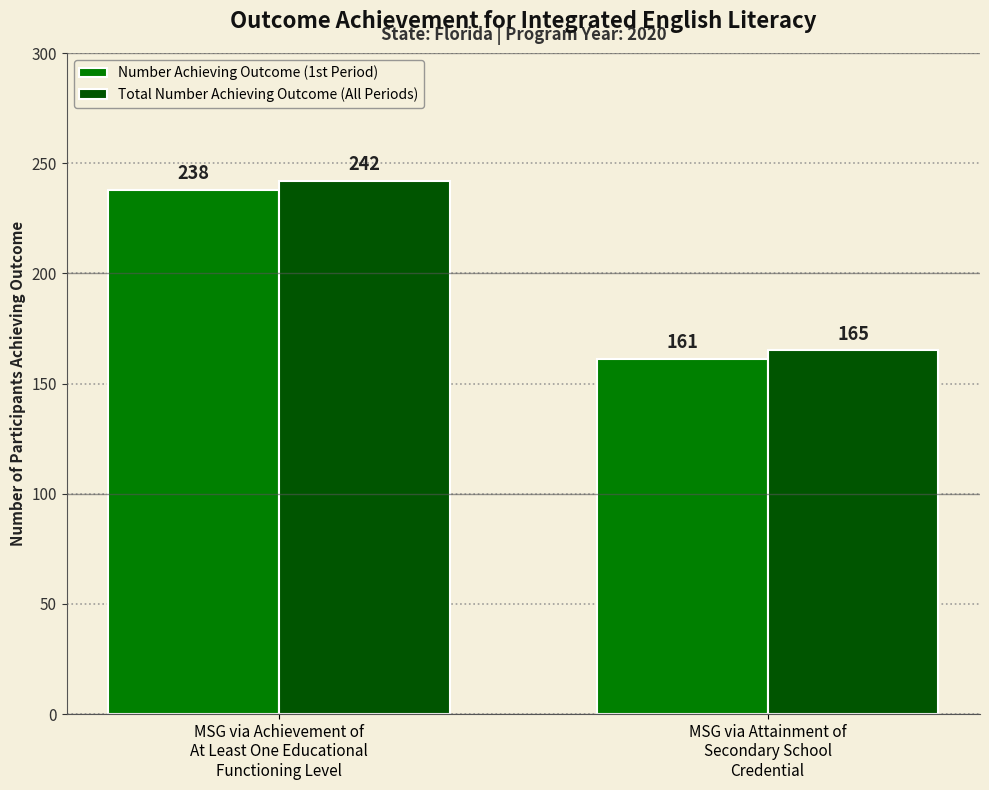

What is the value of the Number Achieving Outcome (1st Period) bar at the 1st from the left?

238